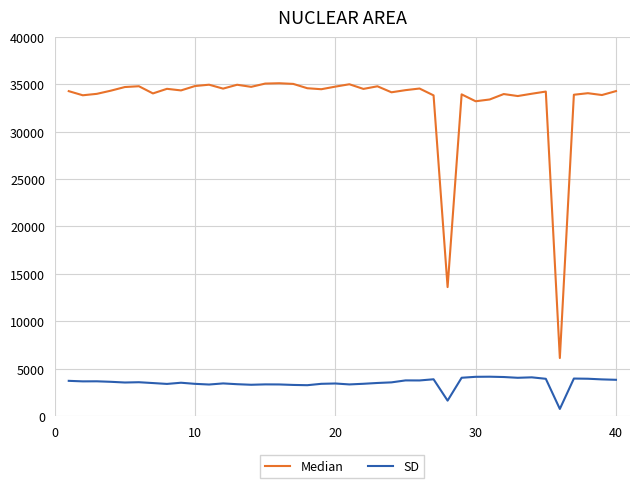

True or false: Median and SD intersect in this chart.

False